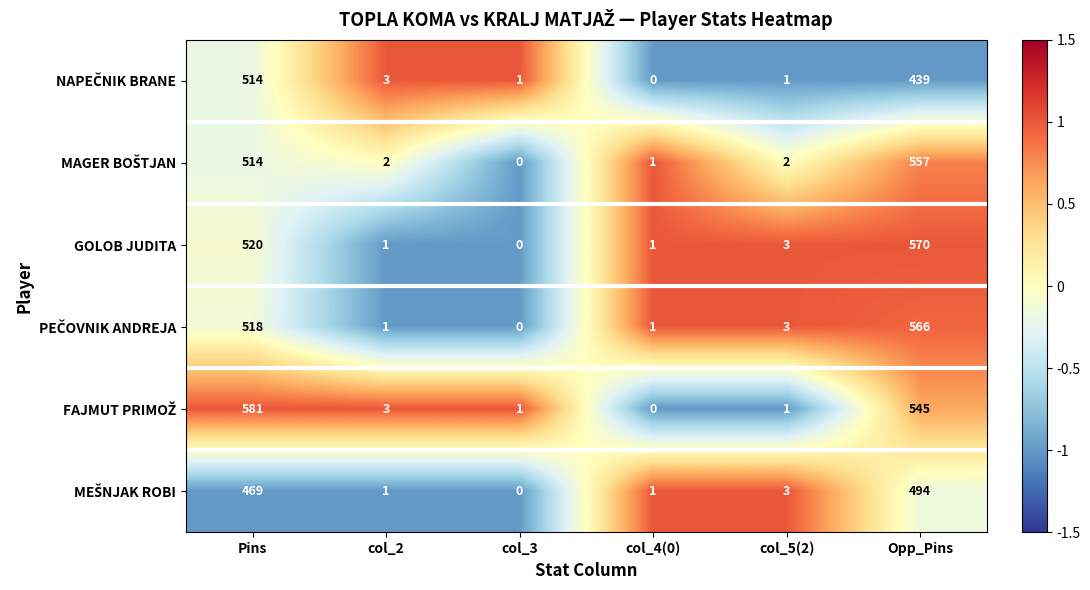

At which category is the sum across all series the highest?

Opp_Pins